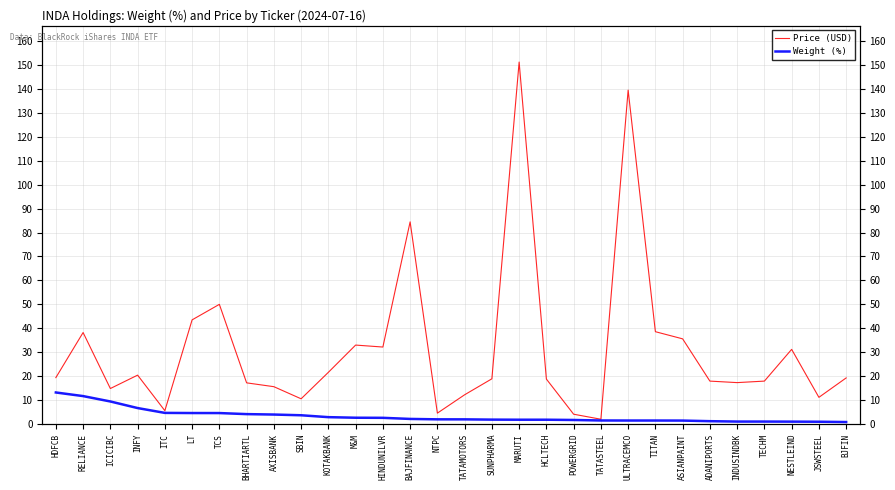

What is the difference between the Price (USD) values at TITAN and BHARTIARTL?

21.4